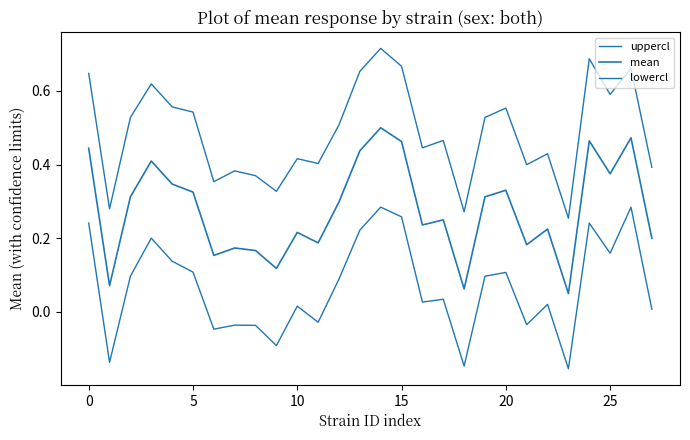

How many lines are shown in the chart?

3